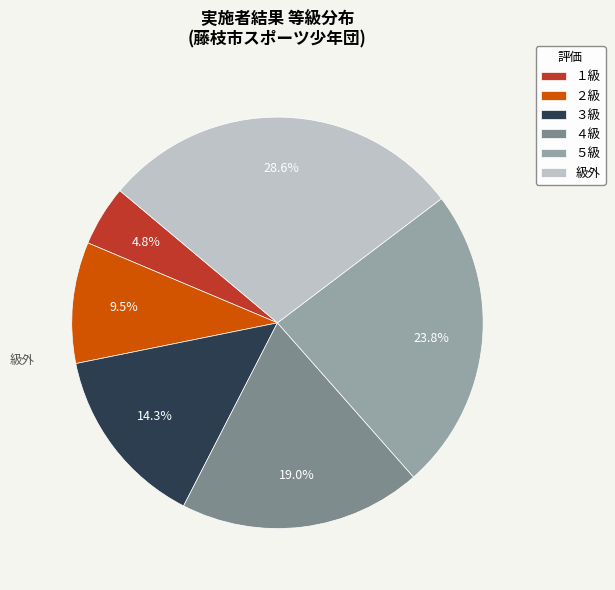

Which slice is the largest?

級外